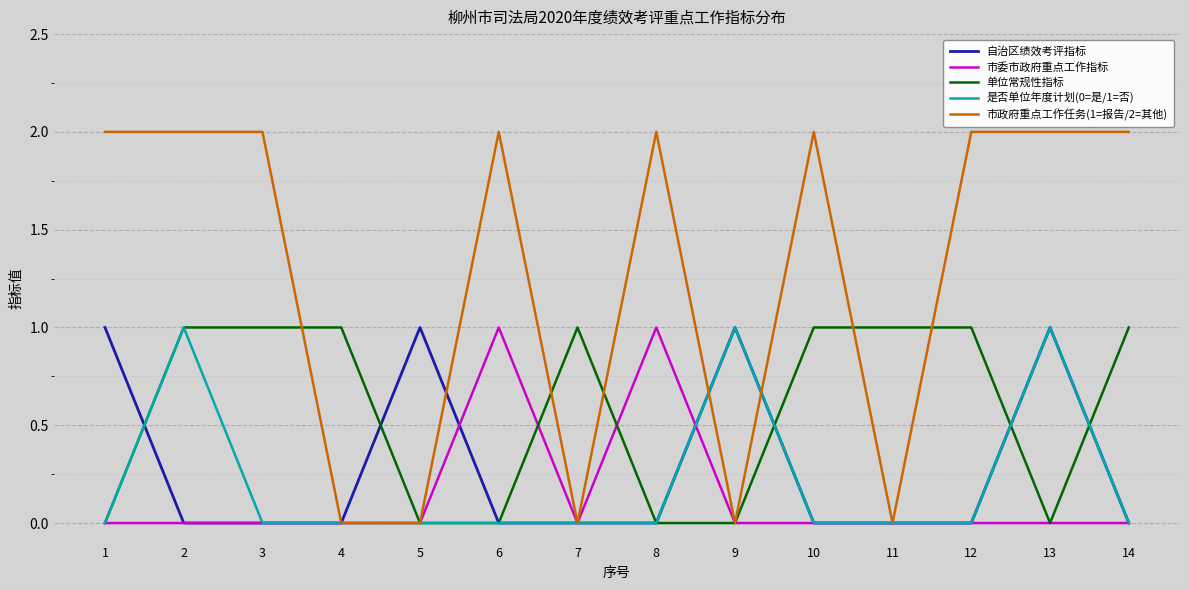

Reading left to right, list all the values displayed in this chart.

自治区绩效考评指标: 1=1	2=0	3=0	4=0	5=1	6=0	7=0	8=0	9=1	10=0	11=0	12=0	13=1	14=0
市委市政府重点工作指标: 1=0	2=0	3=0	4=0	5=0	6=1	7=0	8=1	9=0	10=0	11=0	12=0	13=0	14=0
单位常规性指标: 1=0	2=1	3=1	4=1	5=0	6=0	7=1	8=0	9=0	10=1	11=1	12=1	13=0	14=1
是否单位年度计划(0=是/1=否): 1=0	2=1	3=0	4=0	5=0	6=0	7=0	8=0	9=1	10=0	11=0	12=0	13=1	14=0
市政府重点工作任务(1=报告/2=其他): 1=2	2=2	3=2	4=0	5=0	6=2	7=0	8=2	9=0	10=2	11=0	12=2	13=2	14=2